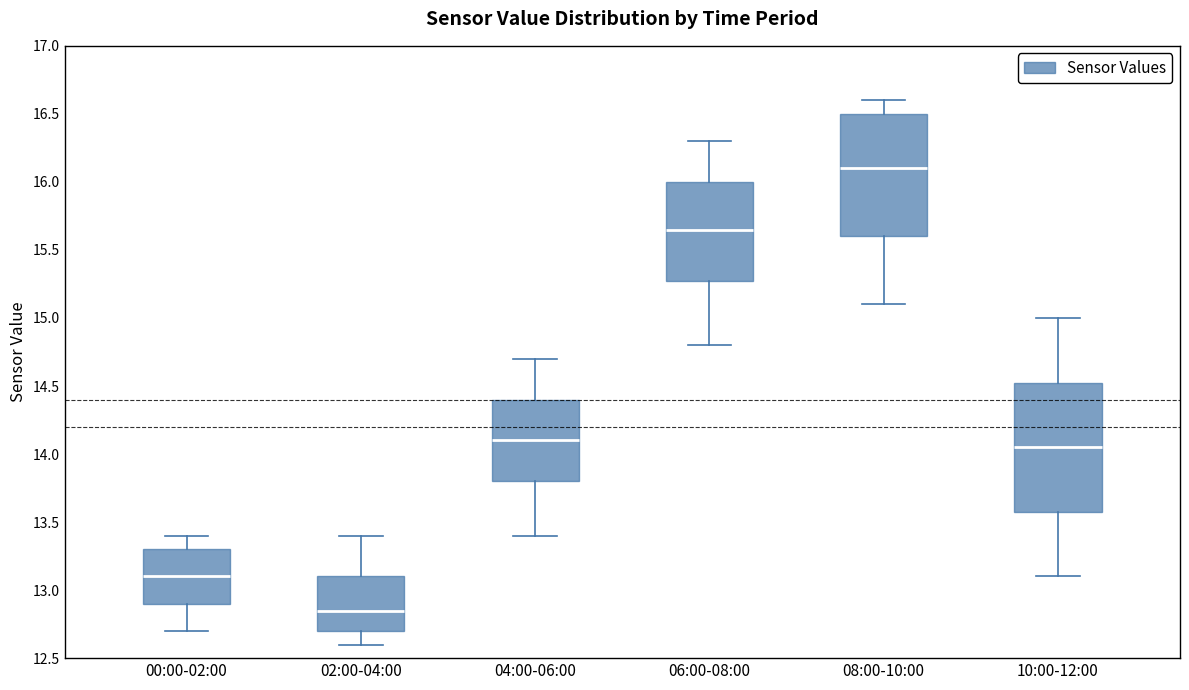

Reading left to right, transcribe this box plot: for each box, give where its median line is, the range the box spans, and where its two whiskers end, as read against the y-axis. The values are not printed on the chart, so give them approximately, as read against the axis.

00:00-02:00: median 13.10, box 12.90 to 13.30, whiskers 12.70 to 13.40
02:00-04:00: median 12.85, box 12.70 to 13.10, whiskers 12.60 to 13.40
04:00-06:00: median 14.10, box 13.80 to 14.40, whiskers 13.40 to 14.70
06:00-08:00: median 15.65, box 15.30 to 16.00, whiskers 14.80 to 16.30
08:00-10:00: median 16.10, box 15.60 to 16.50, whiskers 15.10 to 16.60
10:00-12:00: median 14.05, box 13.60 to 14.55, whiskers 13.10 to 15.00